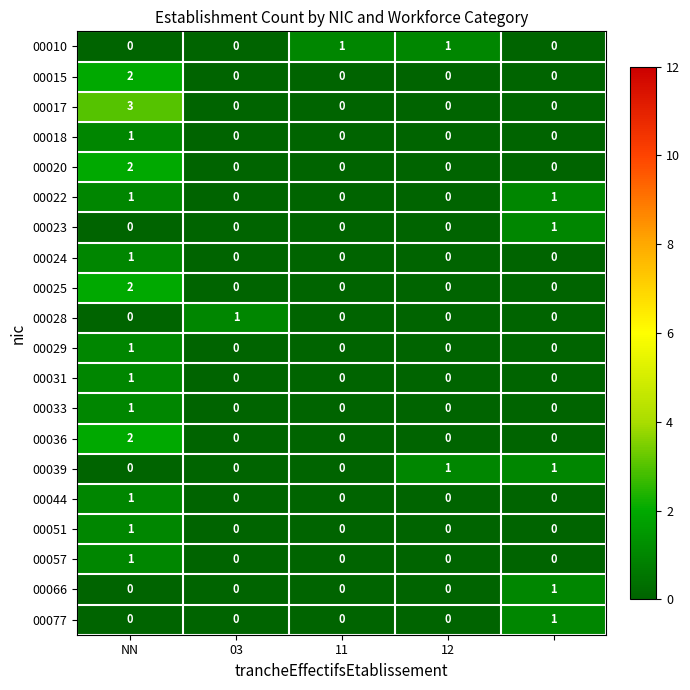

Which series has the largest total across all categories?

00017